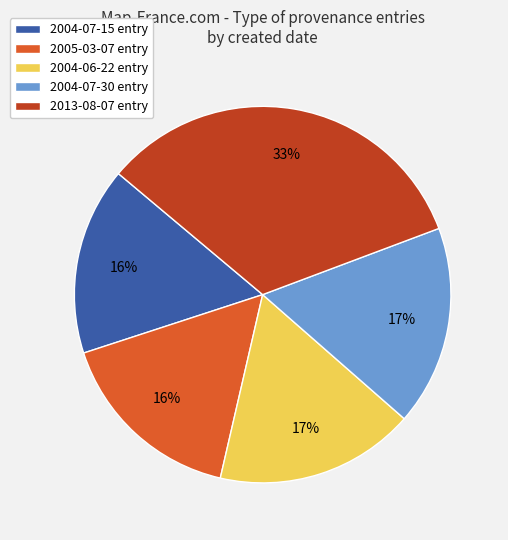

To the nearest percent, what percentage of the pie is 2004-07-15?

16%